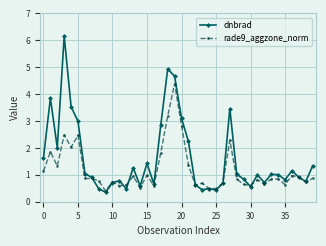

True or false: rade9_aggzone_norm has more than 2 interior local peaks.

True